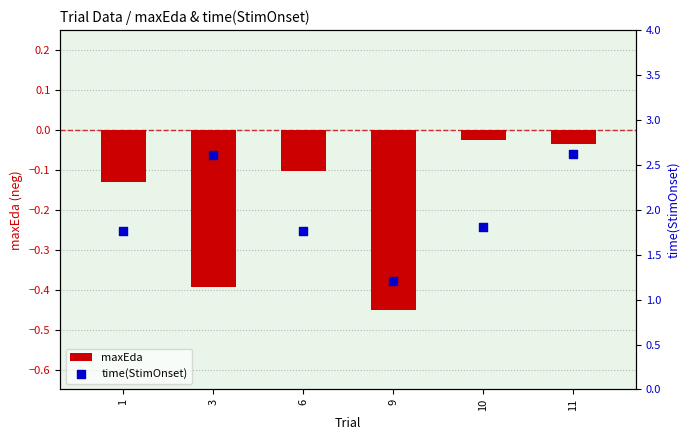

Is the value of time(StimOnset) at 1 greater than the value of maxEda at 11?

Yes